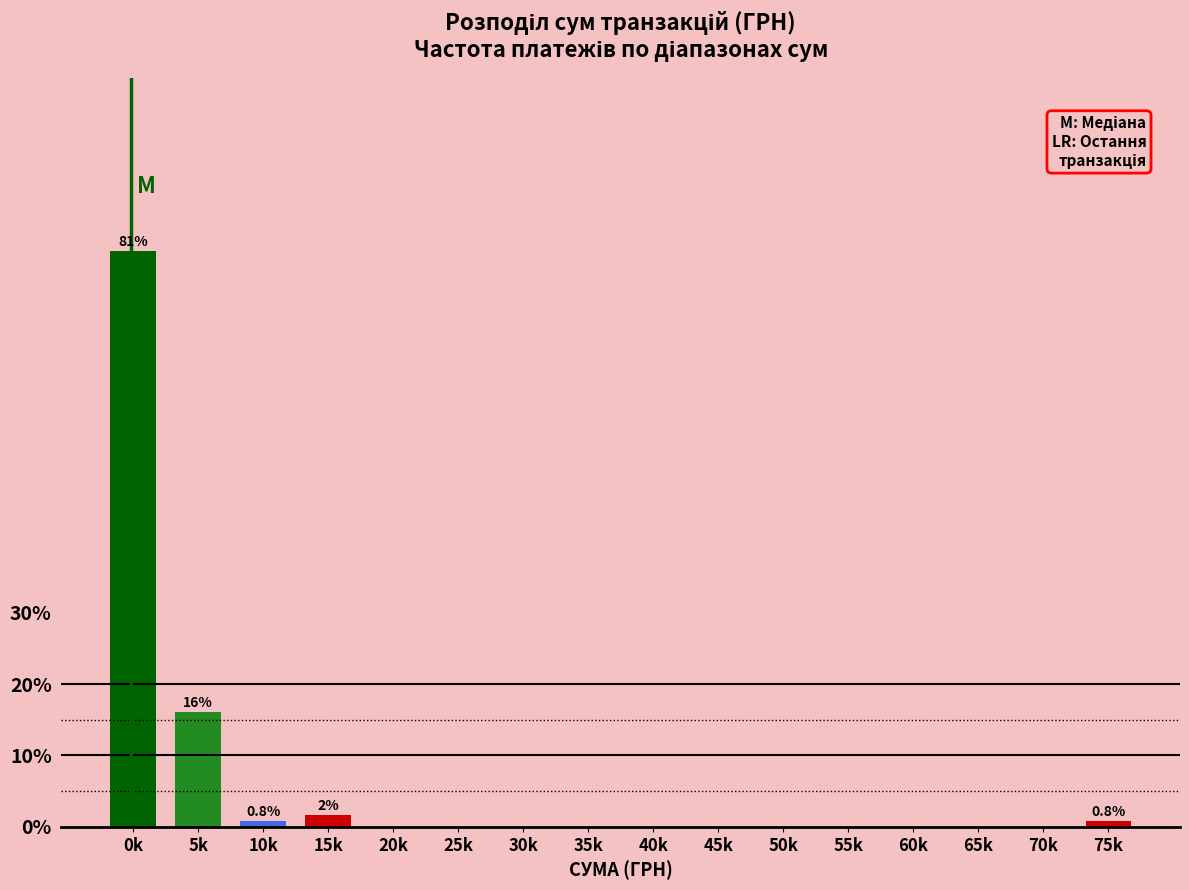

Reading left to right, what are all the values shown in this chart?

0k=80.6	5k=16.1	10k=0.8	15k=1.6	20k=0.0	25k=0.0	30k=0.0	35k=0.0	40k=0.0	45k=0.0	50k=0.0	55k=0.0	60k=0.0	65k=0.0	70k=0.0	75k=0.8